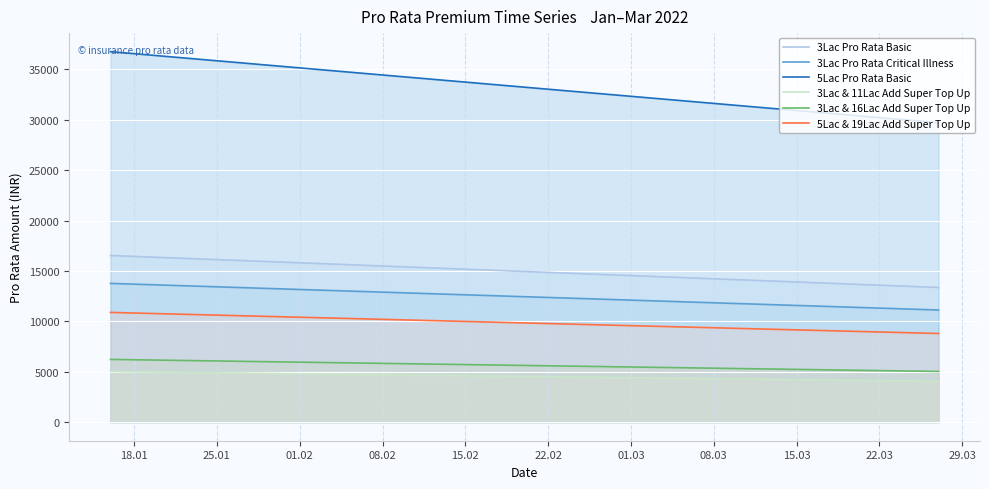

What is the highest value of the 3Lac & 11Lac Add Super Top Up series?

5023